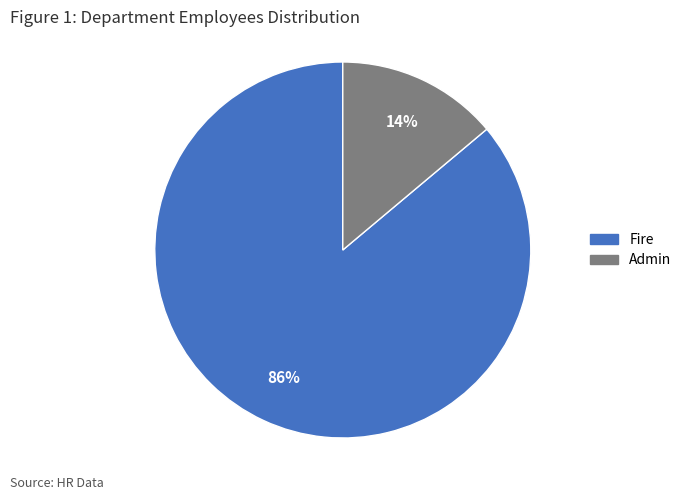

Between Fire and Admin, which is larger?

Fire